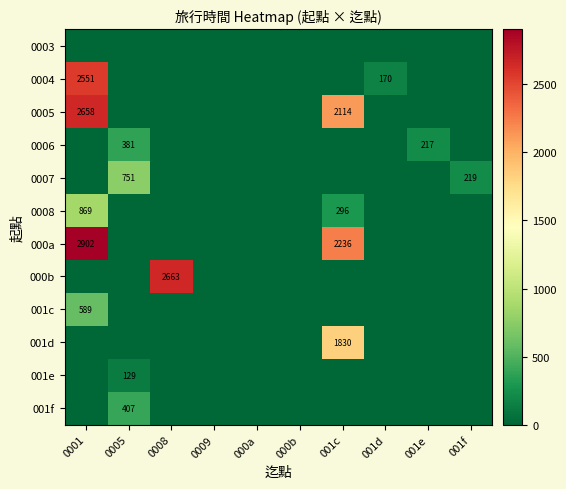

At how many categories does at least one series exceed 91?

7